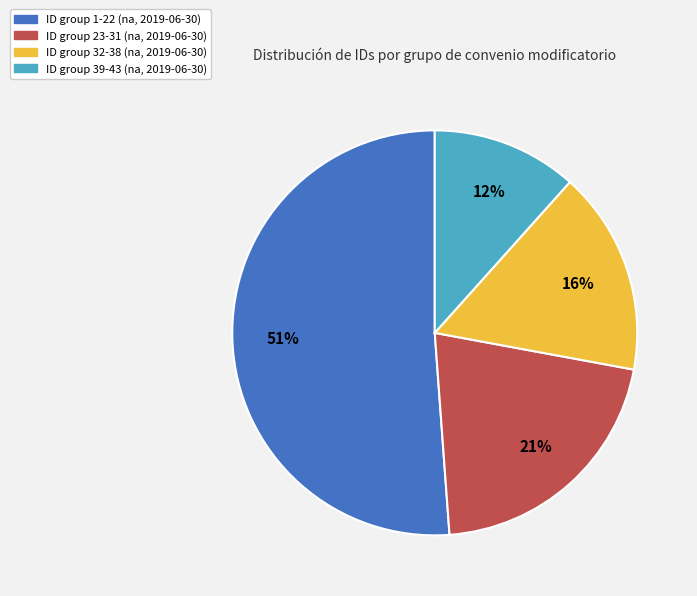

Does any single category account for the majority?

Yes